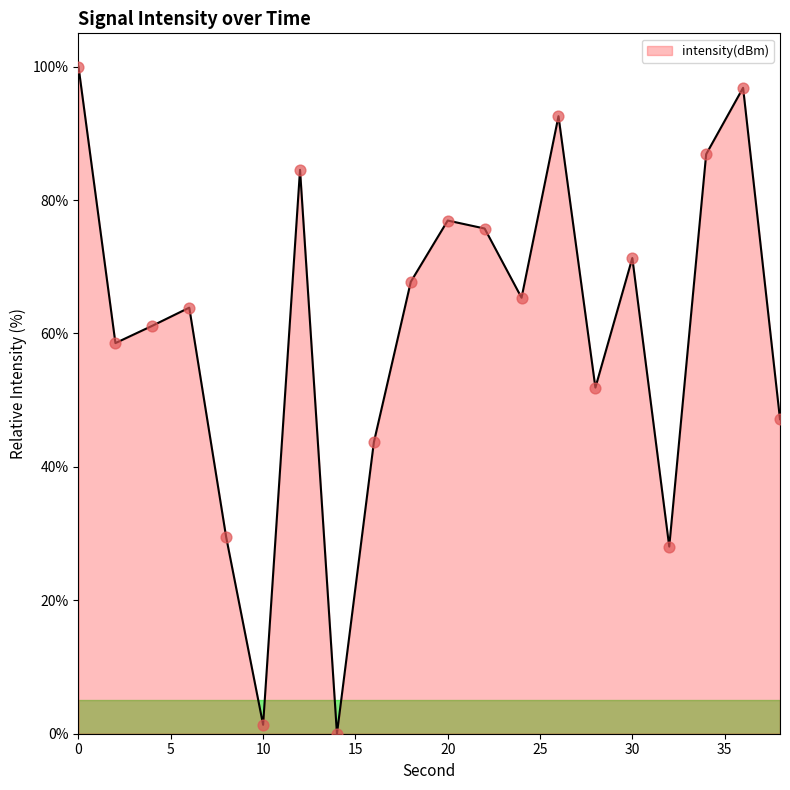

What is the difference between the maximum and minimum values?

100.0